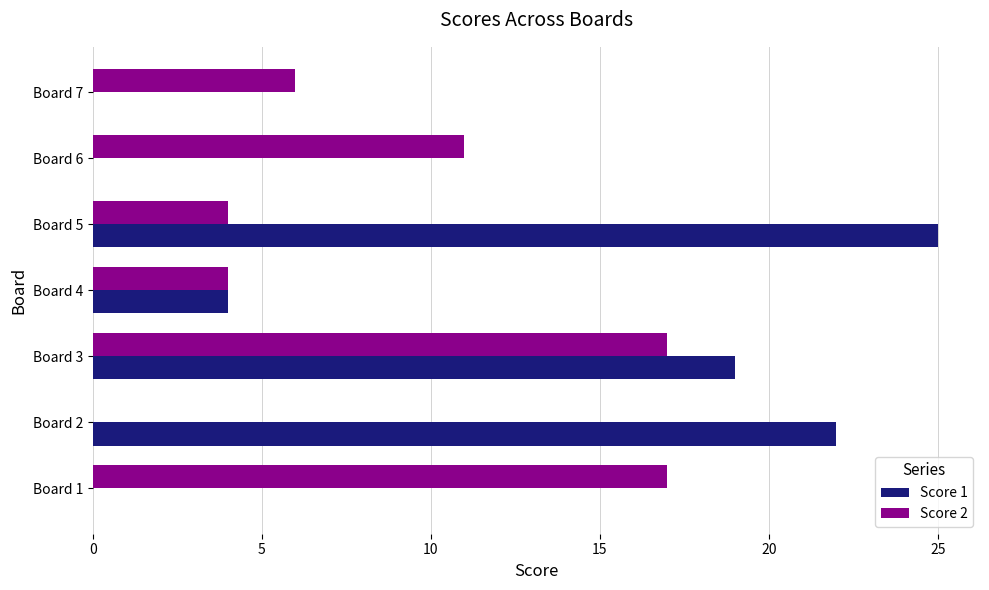

True or false: Score 1 has a value of 7 at Board 4.

False